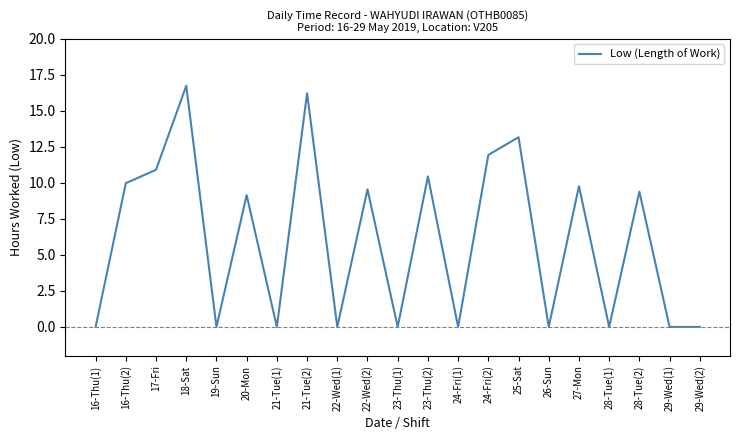

What is the sum of the values at 16-Thu(1) and 21-Tue(2)?

16.2